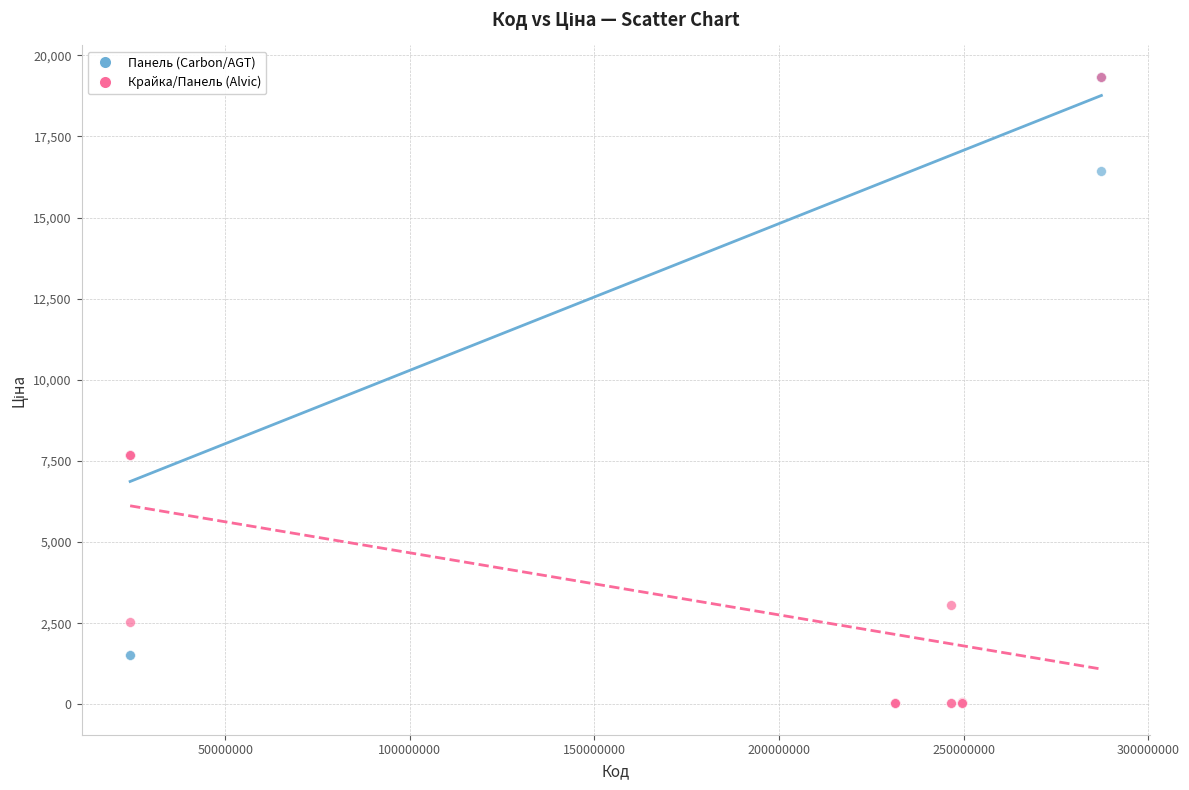

Which series has the largest Y range (max minus min)?

Крайка/Панель (Alvic)